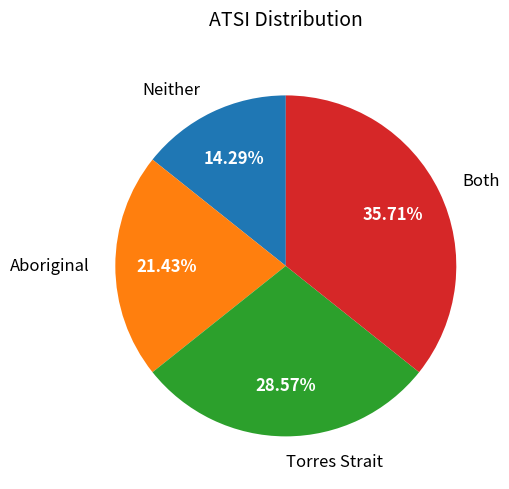

To the nearest percent, what is the difference between the Torres Strait and Aboriginal slice percentages?

7%